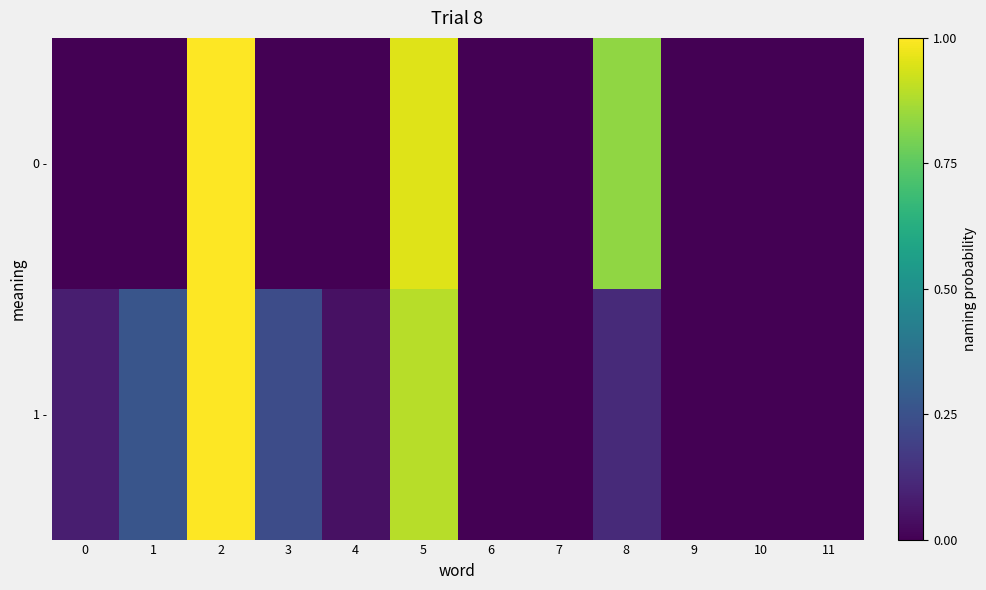

Rank the series by their maximum value, from highest to lowest.

row_0, row_1